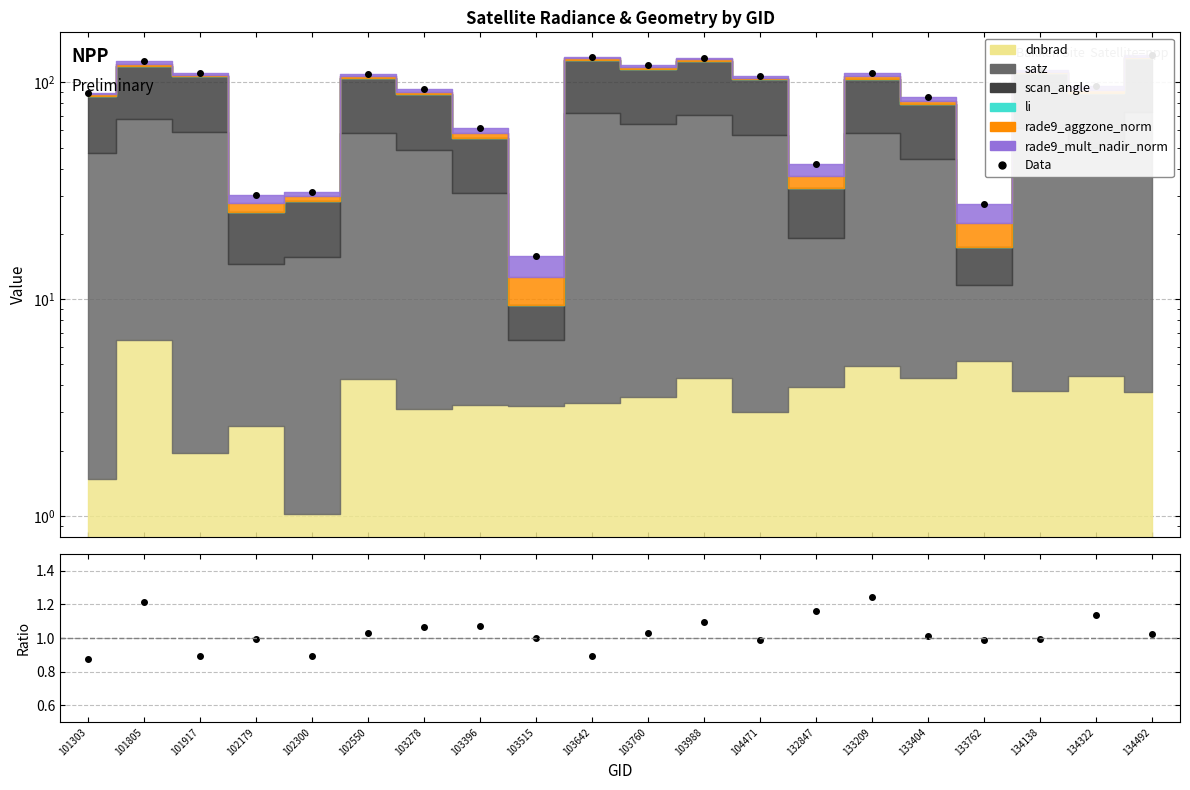

What is the value of the nadir_norm / aggzone_norm point at the 4th from the left?

1.0